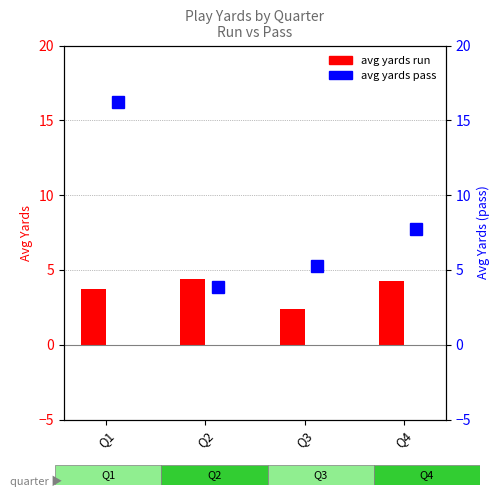

Which series has the largest range (max minus min)?

avg yards (pass)